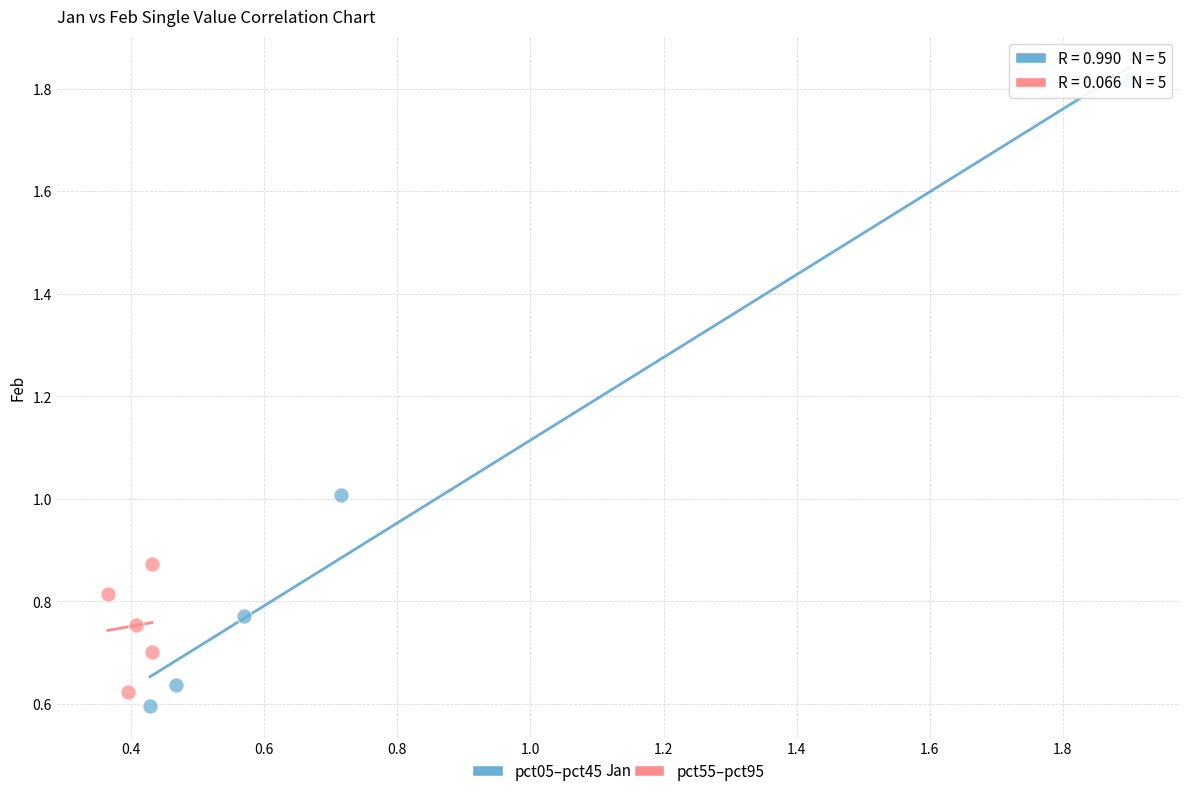

Which series reaches the minimum Y coordinate?

pct05–pct45